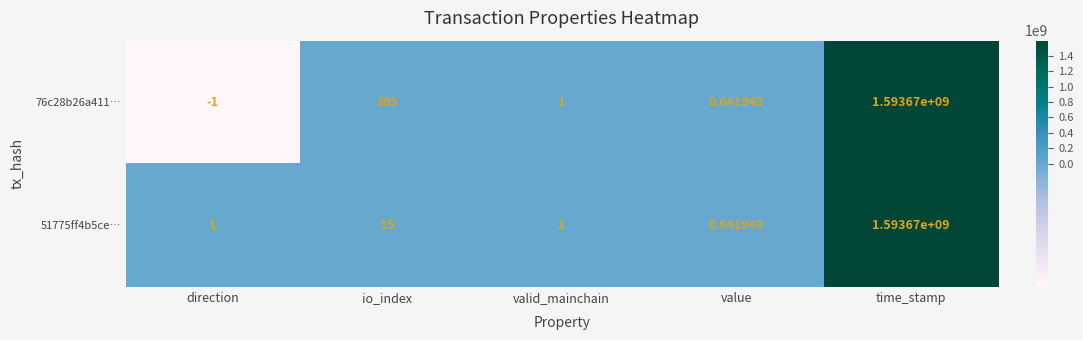

At which category does the chart reach its peak across all series?

time_stamp